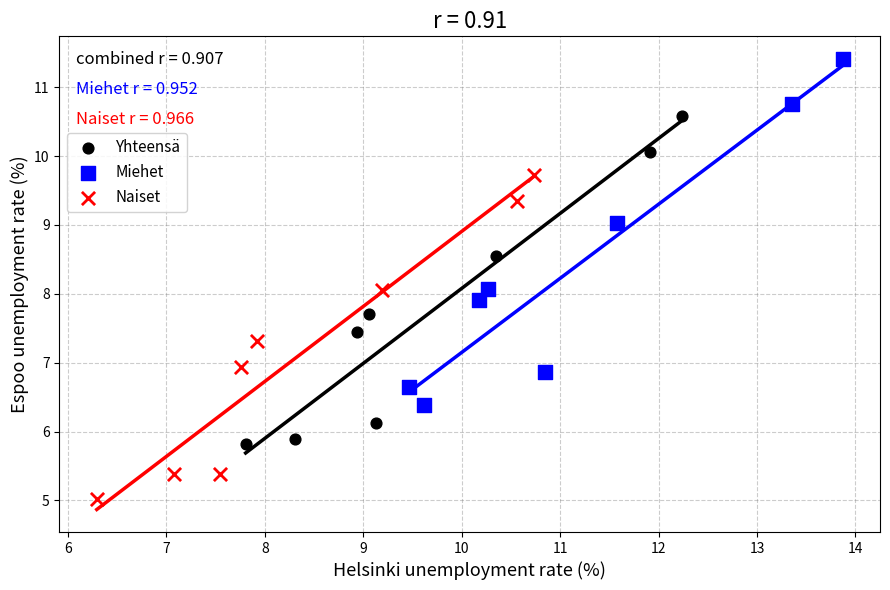

What are all the series names shown in the legend?

Yhteensä, Miehet, Naiset